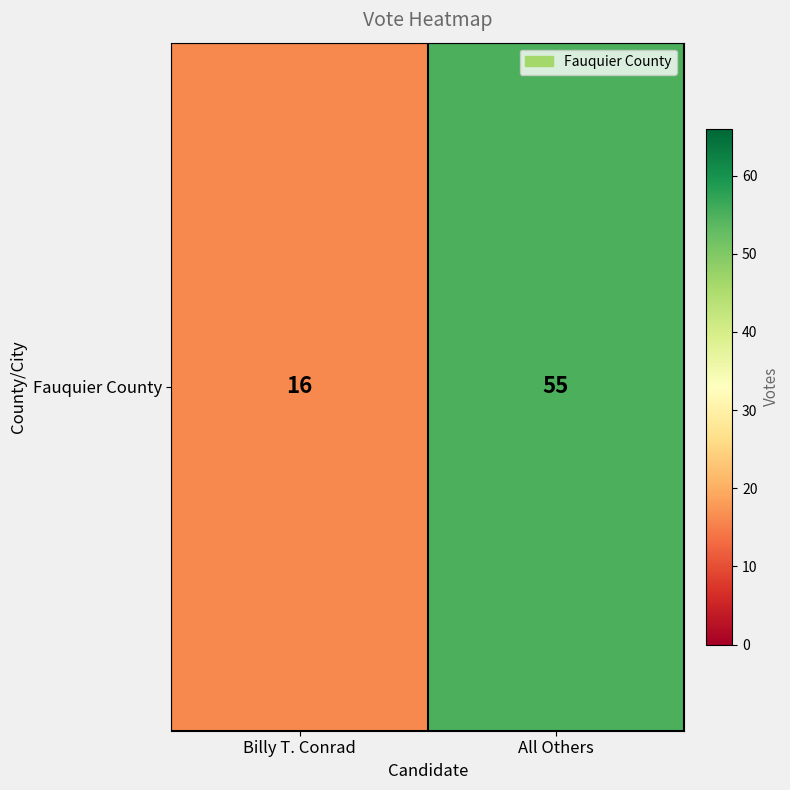

List the labels in order of value, smallest first.

Billy T. Conrad, All Others